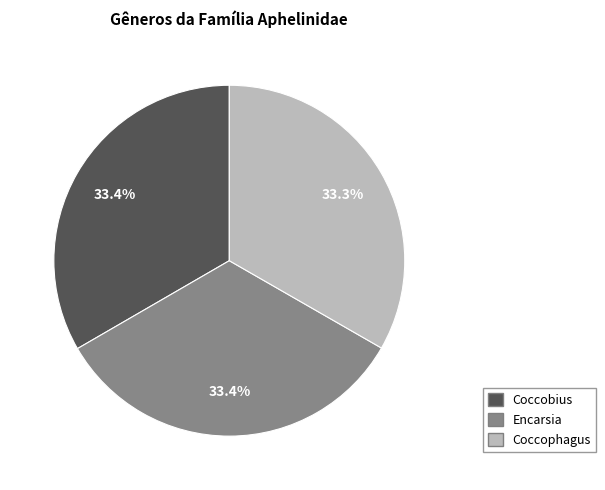

How many segments does this pie chart have?

3